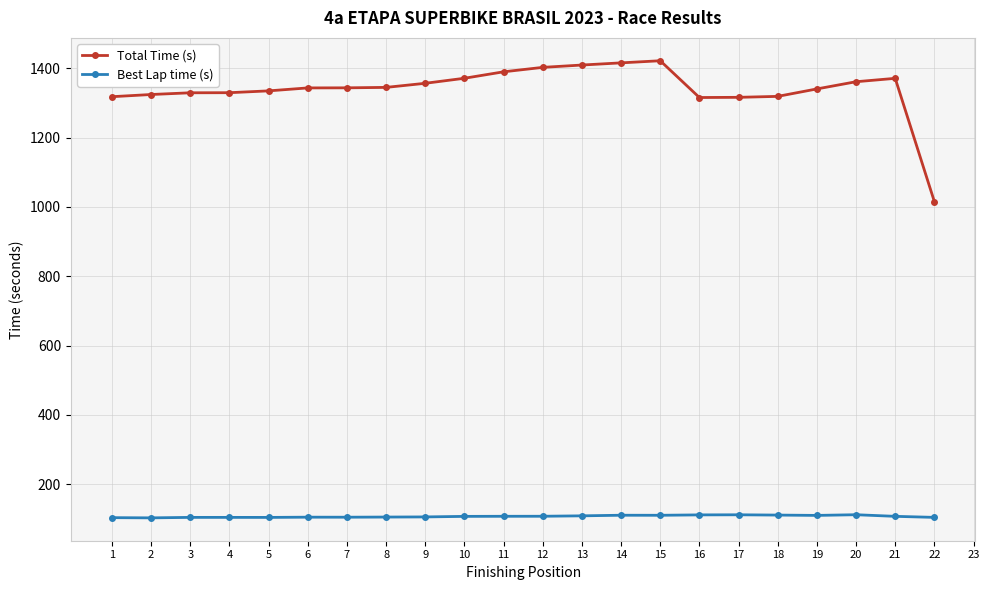

What is the difference between the maximum and minimum values in the Total Time (s) series?

406.2